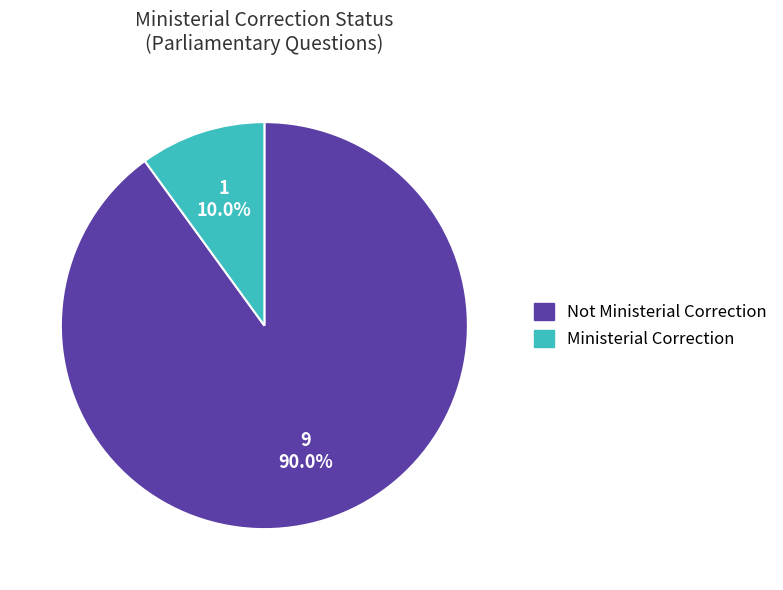

Is there a majority slice in this chart?

Yes